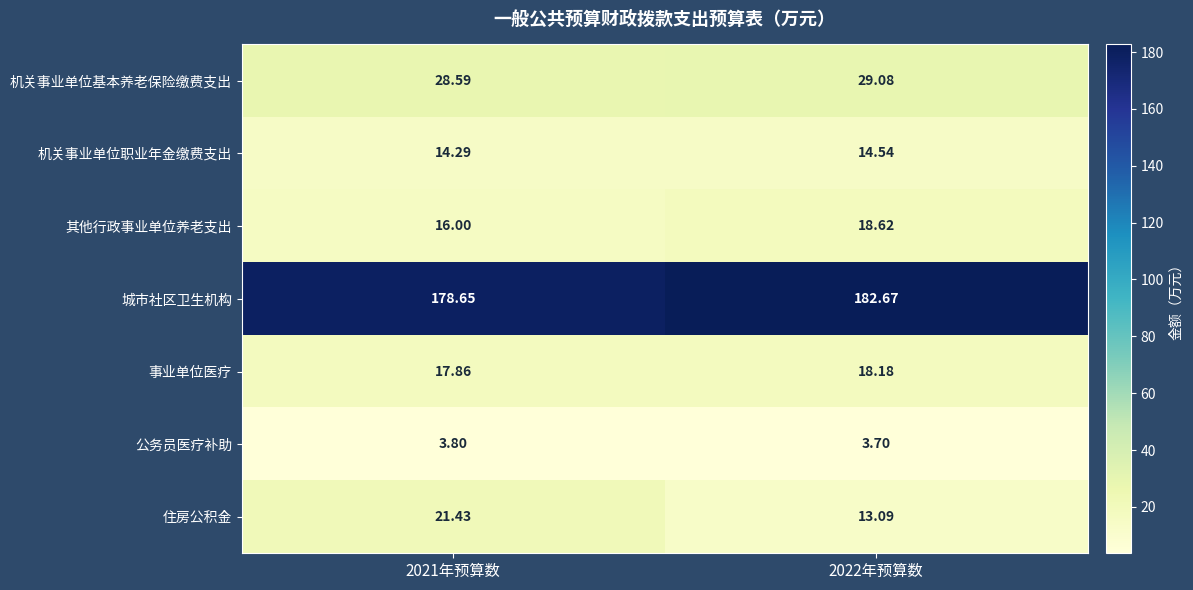

Which series has the largest range (max minus min)?

住房公积金